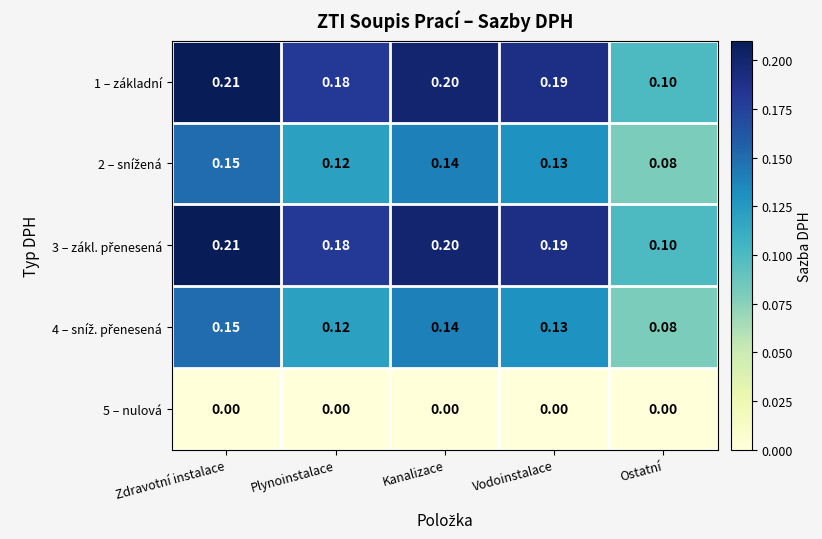

At which category is the sum across all series the highest?

Zdravotní instalace